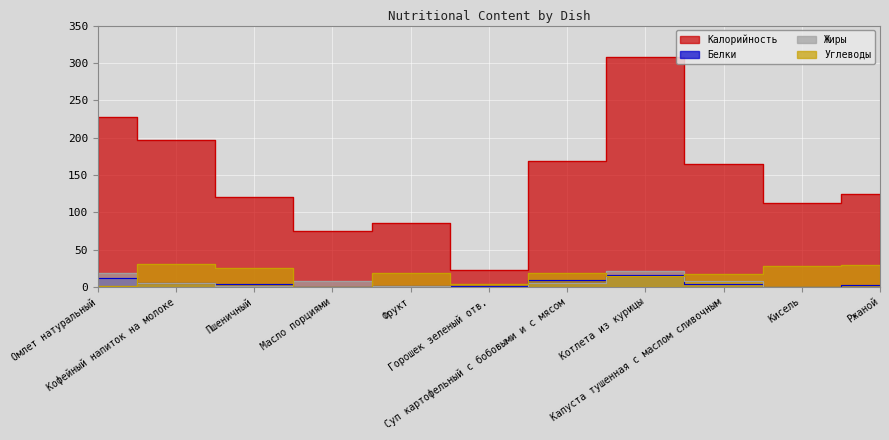

What is the label of the 10th point from the right?

Кофейный напиток на молоке